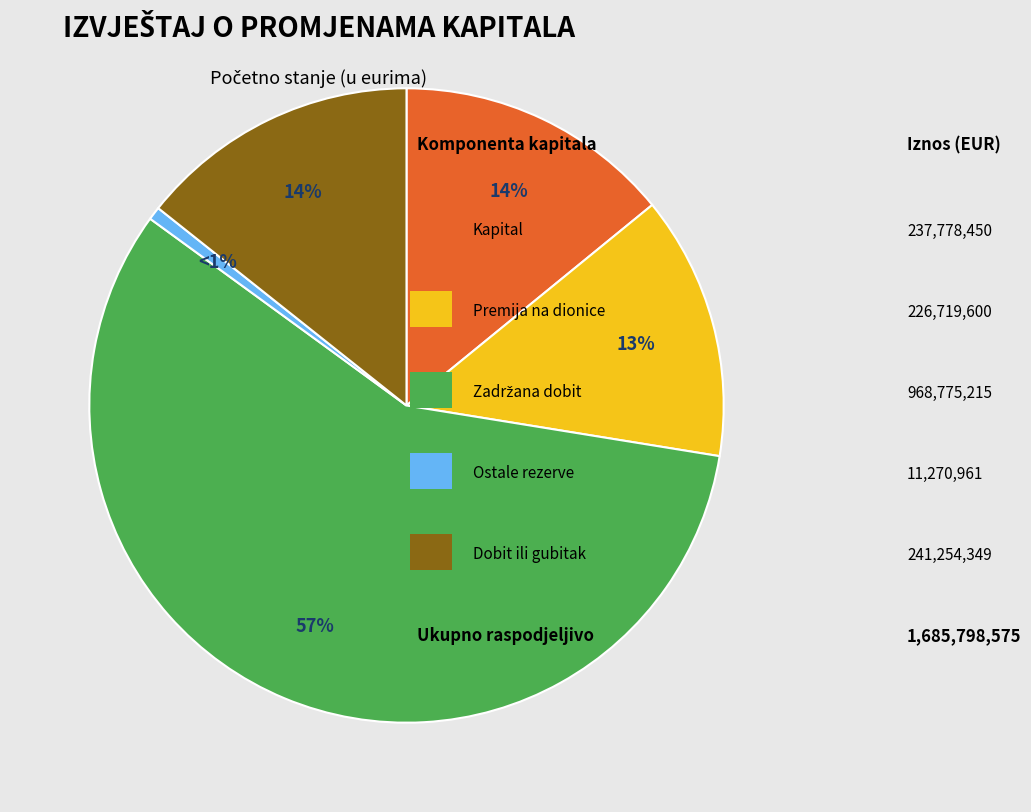

Does any single category account for the majority?

Yes